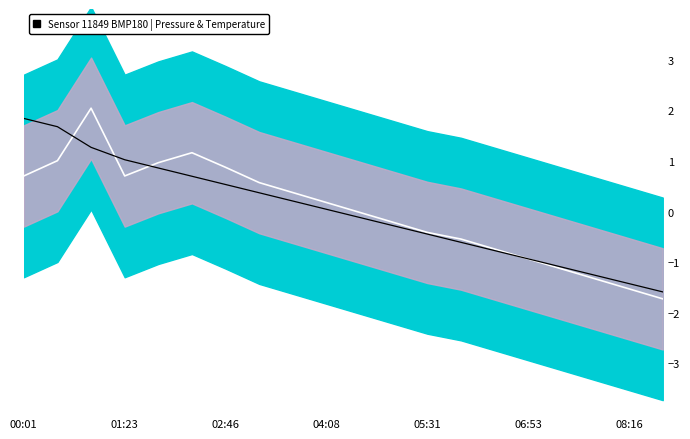

At which label does Temperature (normalized) first exceed 0?

00:01